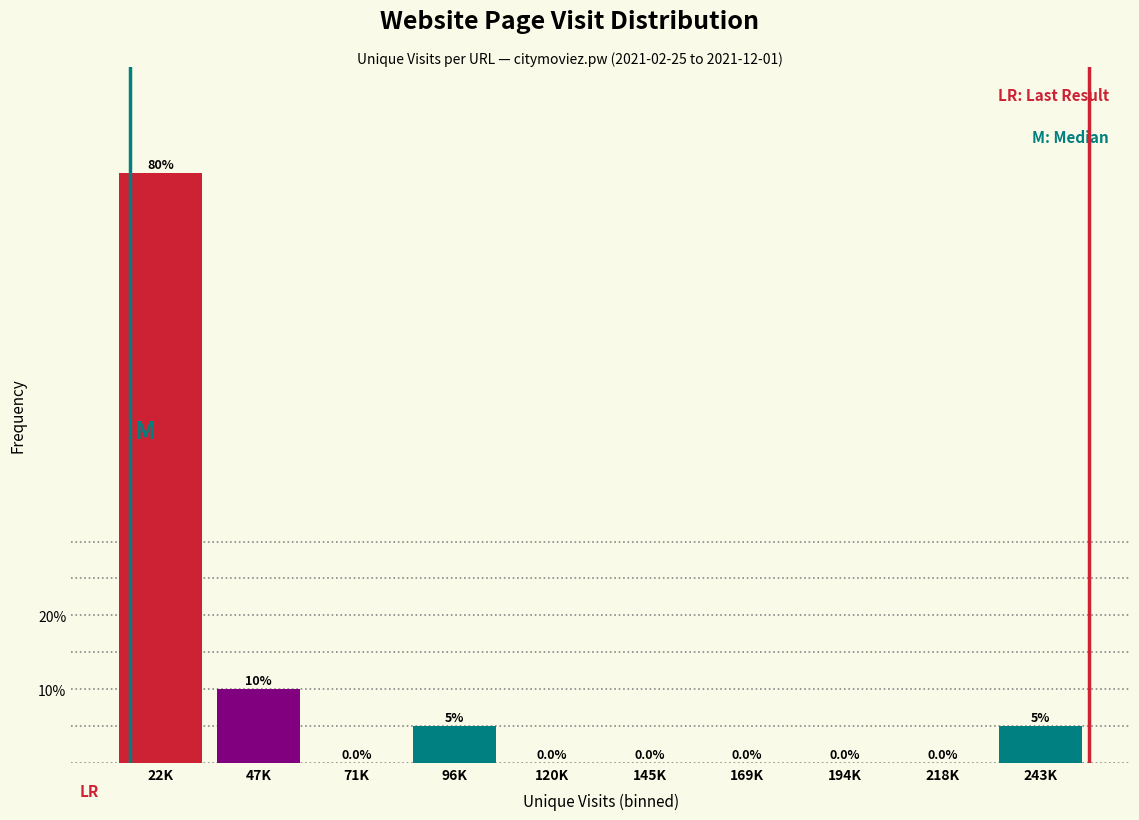

Reading left to right, what are all the values shown in this chart?

22K=80	47K=10	71K=0	96K=5	120K=0	145K=0	169K=0	194K=0	218K=0	243K=5